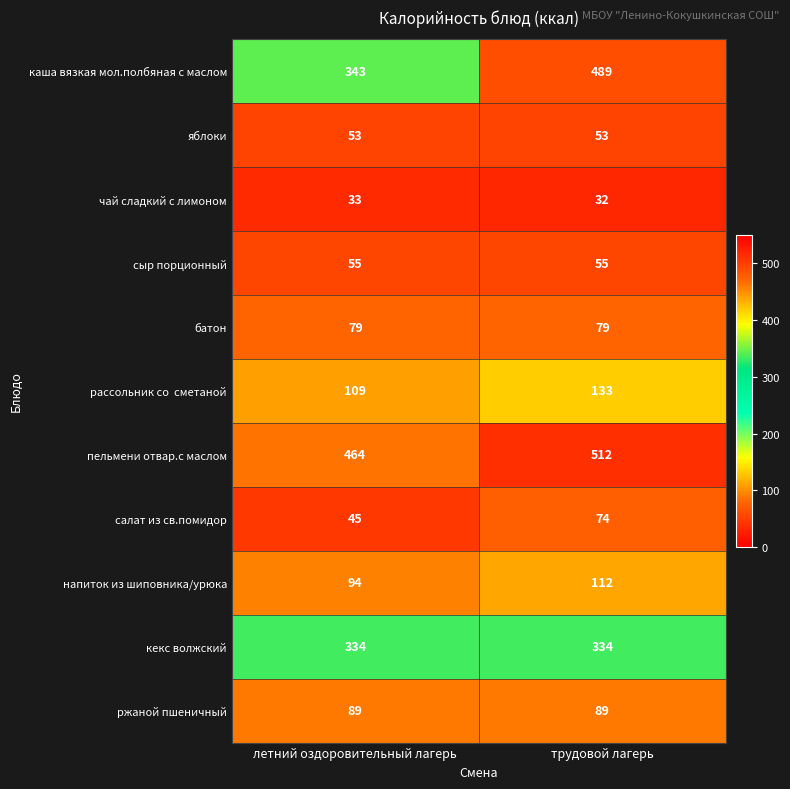

What is the average value of the пельмени отвар.с маслом series?

488